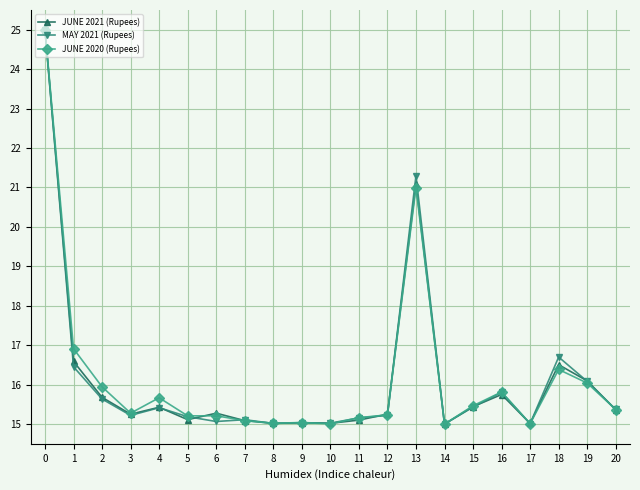

What is the spread (max minus min) of values at 13?

0.3